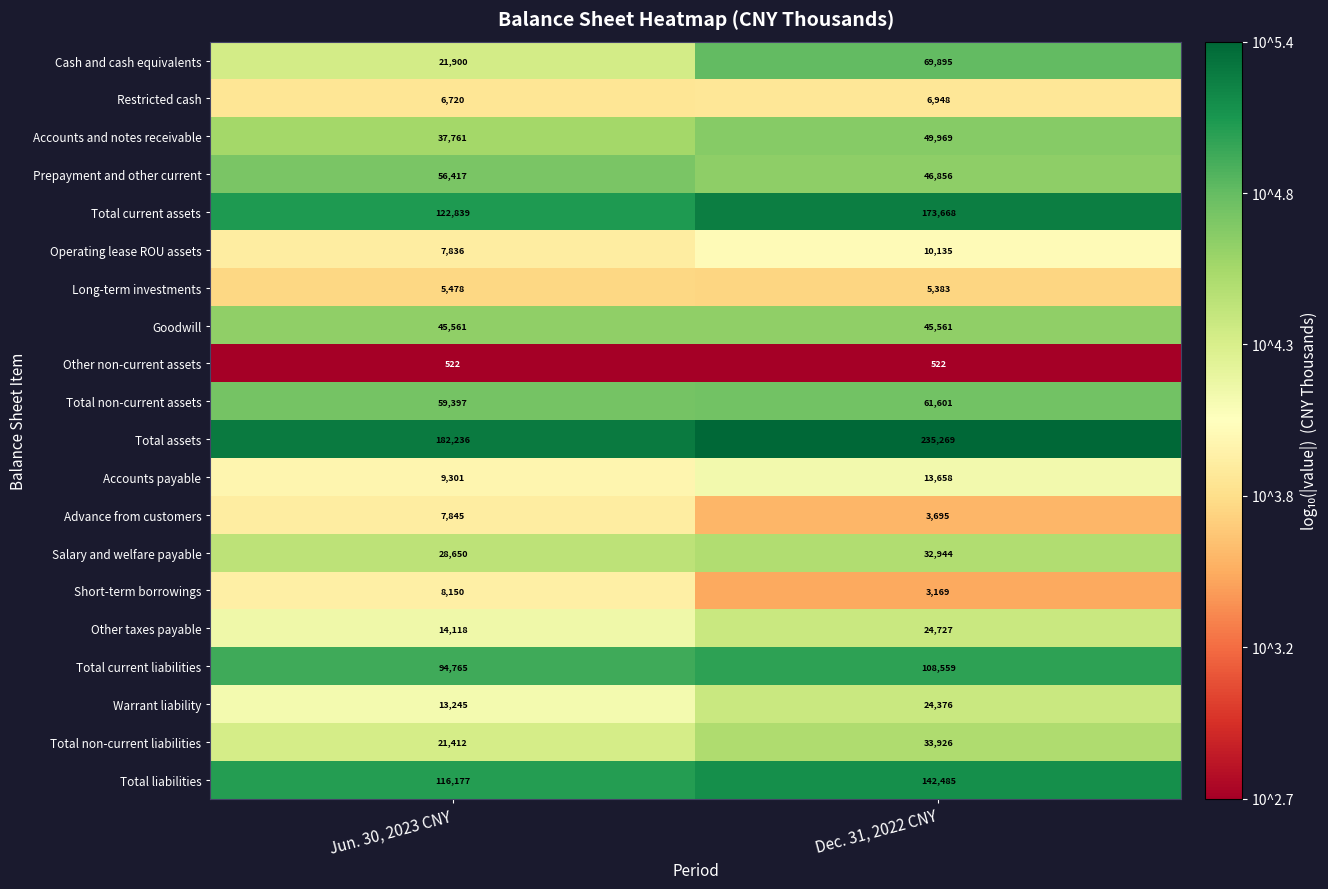

What is the total value across all series at Jun. 30, 2023 CNY?

860330